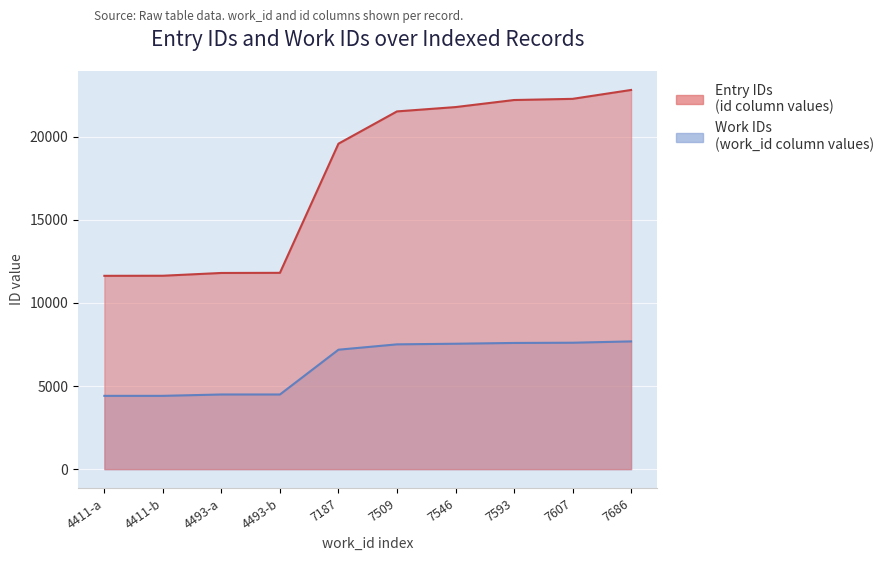

What is the sum of the Primary works values at 7607 and 4411-b?

33915